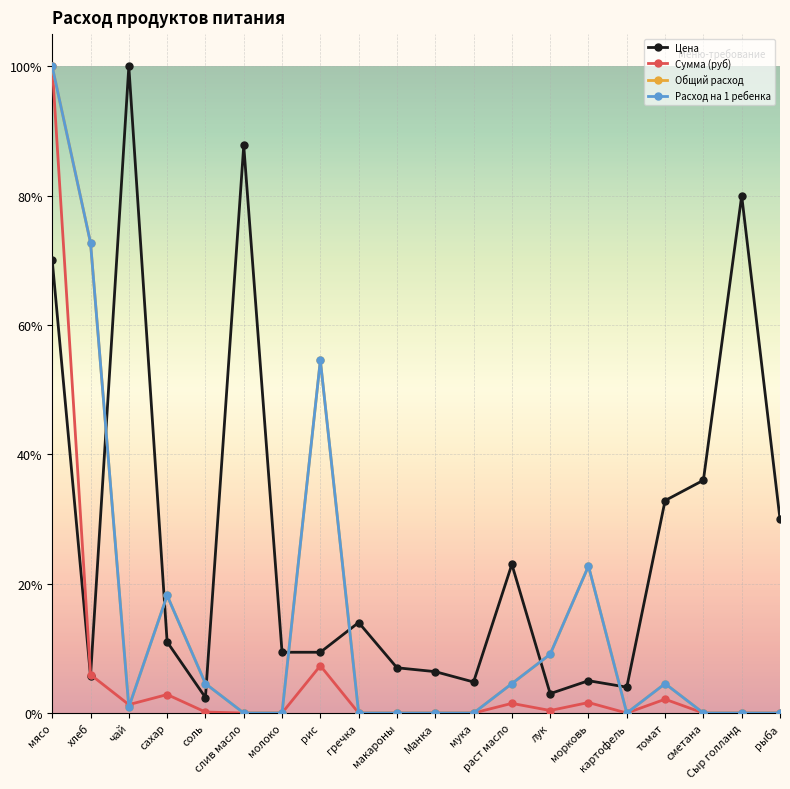

What is the label of the 19th point from the left?

Сыр голланд